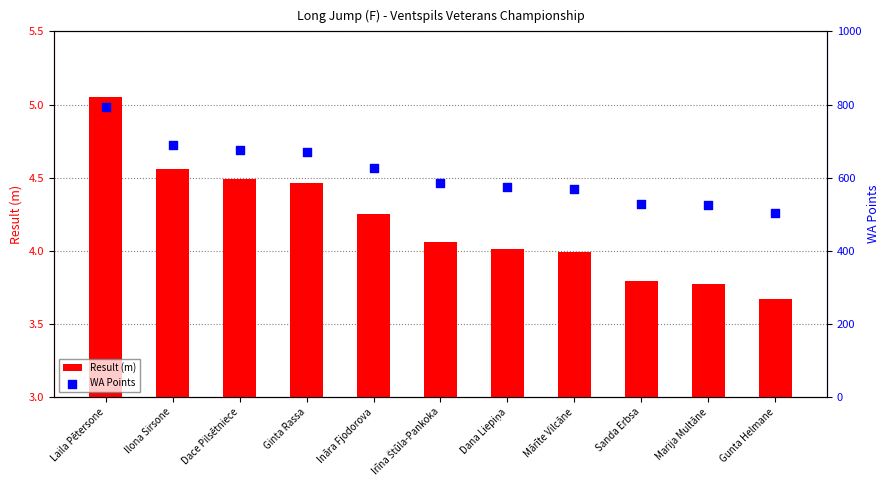

At which category is the sum across all series the highest?

Laila Pētersone